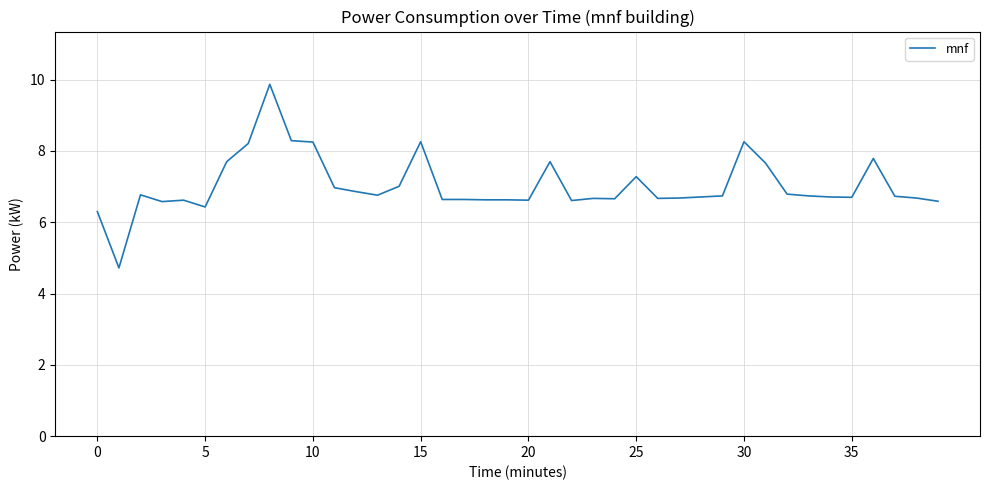

What is the maximum value shown in the chart?

9.9